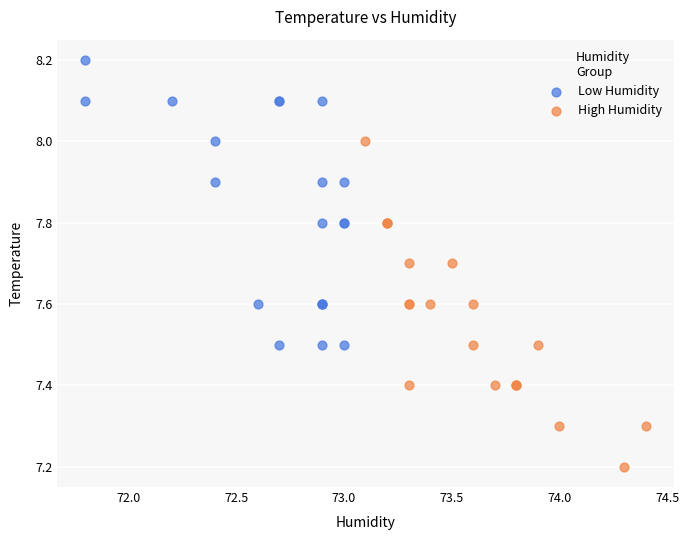

Which series has the largest Y range (max minus min)?

High Humidity